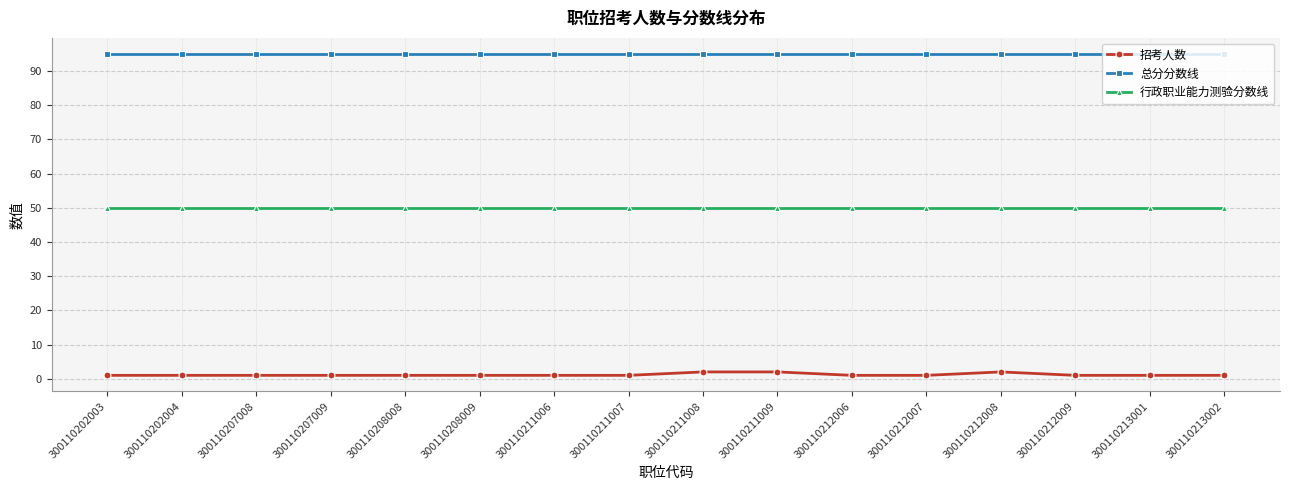

Rank the series by their average value, from highest to lowest.

总分分数线, 行政职业能力测验分数线, 招考人数